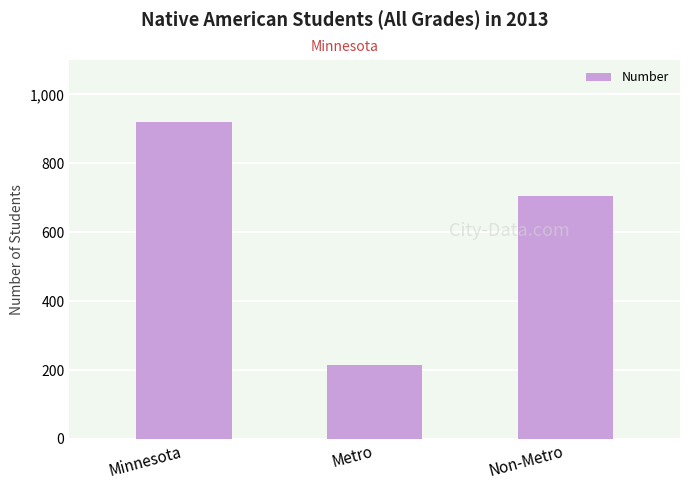

List the labels in order of value, smallest first.

Metro, Non-Metro, Minnesota